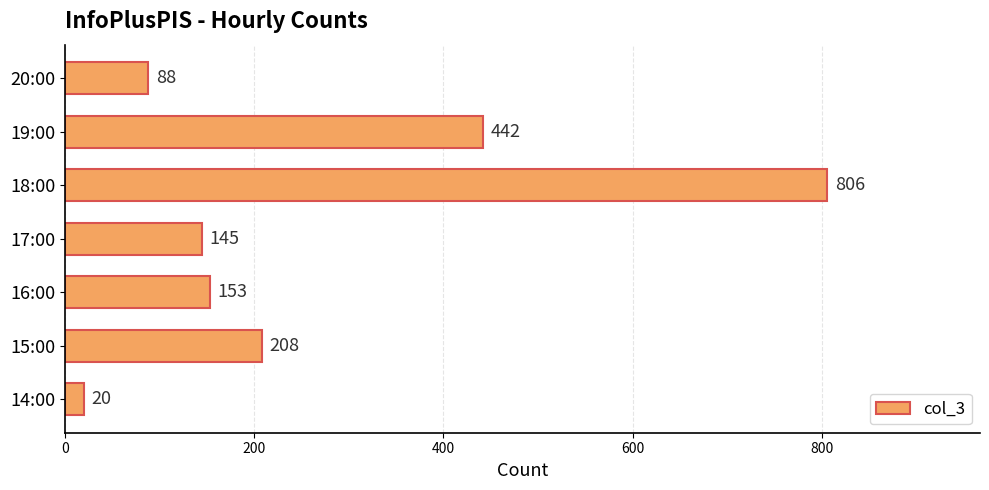

What is the average value?

266